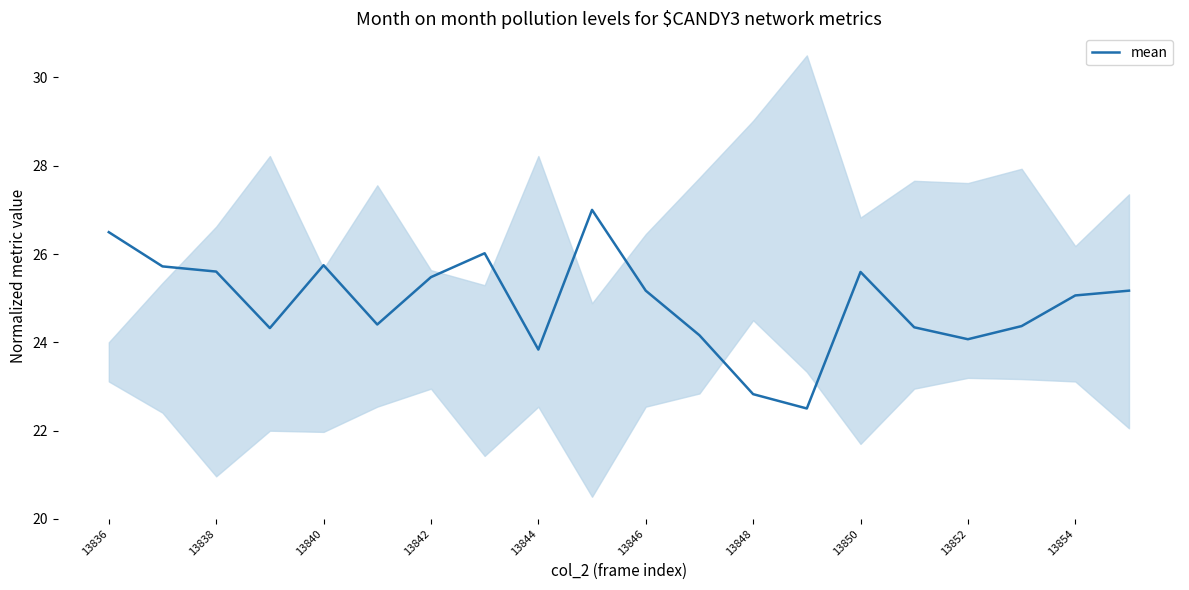

What is the lowest value of the mean series?

22.5